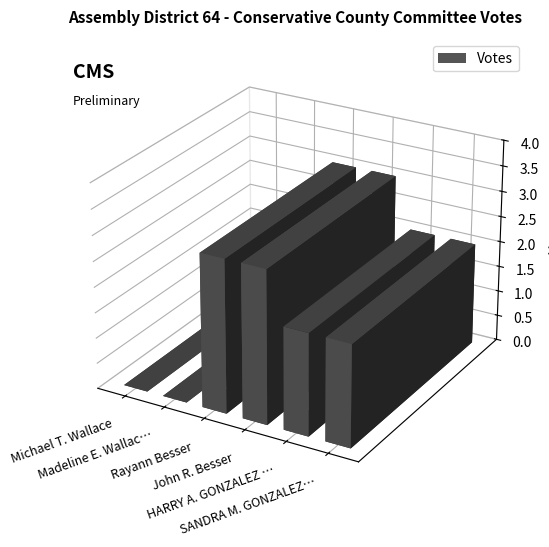

The chart shows a value of 4 at Rayann Besser. True or false?

False